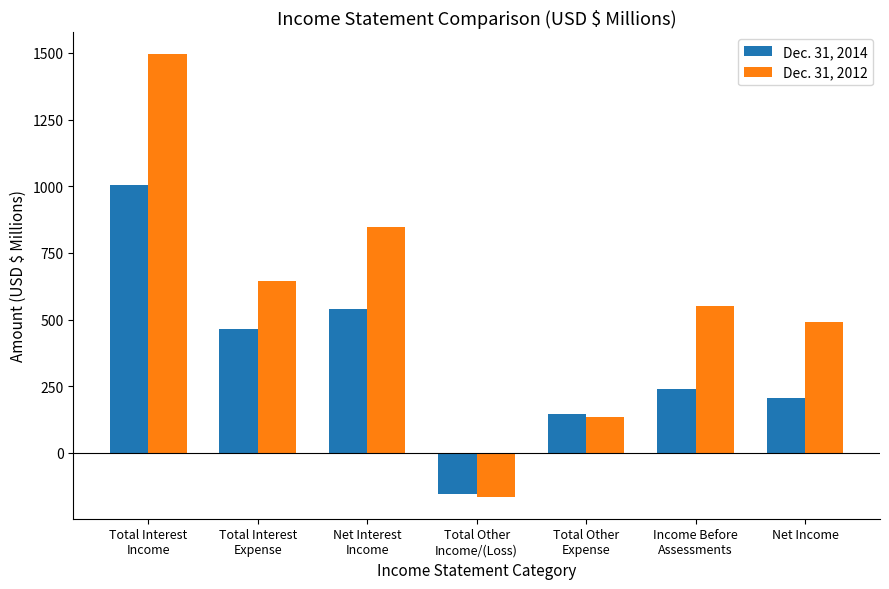

What is the sum of all Dec. 31, 2014 values?

2446